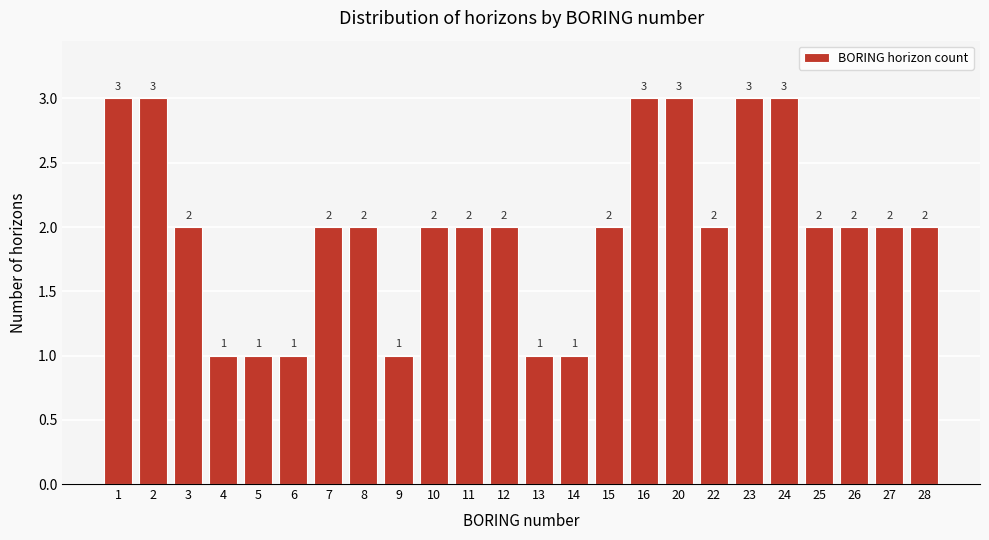

Reading left to right, extract all data points from this chart.

1=3	2=3	3=2	4=1	5=1	6=1	7=2	8=2	9=1	10=2	11=2	12=2	13=1	14=1	15=2	16=3	20=3	22=2	23=3	24=3	25=2	26=2	27=2	28=2